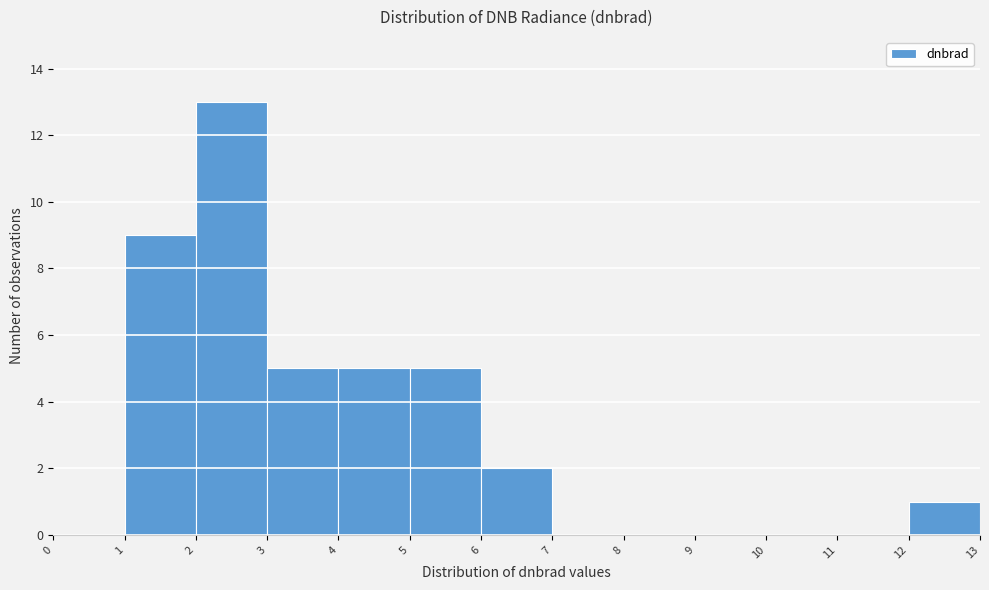

Reading left to right, list every bar in this chart as the range it spans on the x-axis followed by its height. The values are not printed on the chart, so give them approximately, as read against the axis.

0 to 1: 0
1 to 2: 9
2 to 3: 13
3 to 4: 5
4 to 5: 5
5 to 6: 5
6 to 7: 2
7 to 8: 0
8 to 9: 0
9 to 10: 0
10 to 11: 0
11 to 12: 0
12 to 13: 1